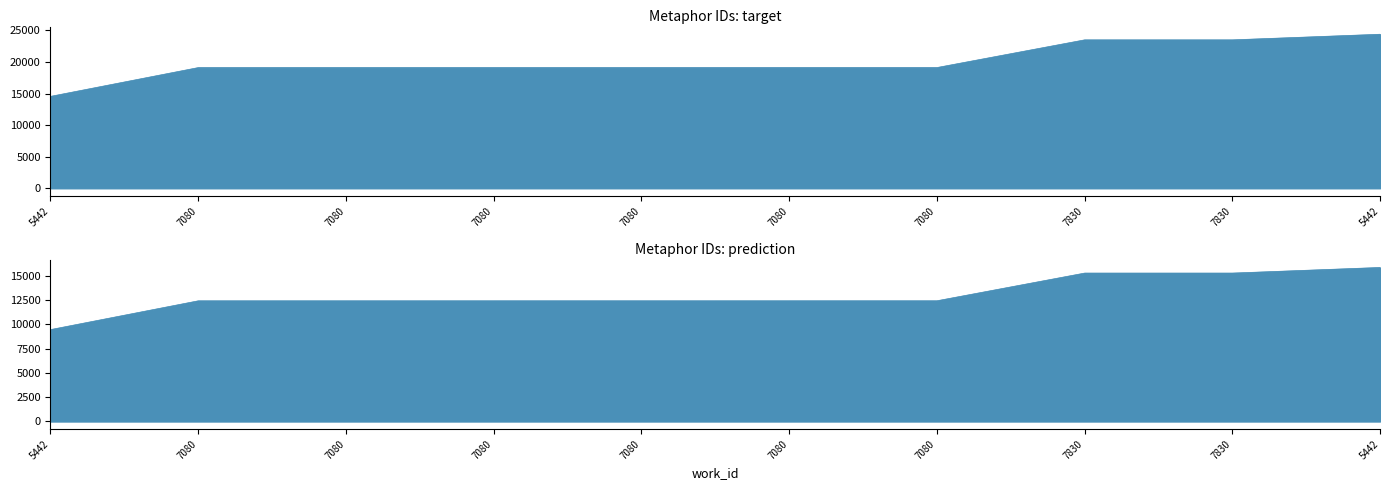

What is the maximum value shown in the chart?

24402